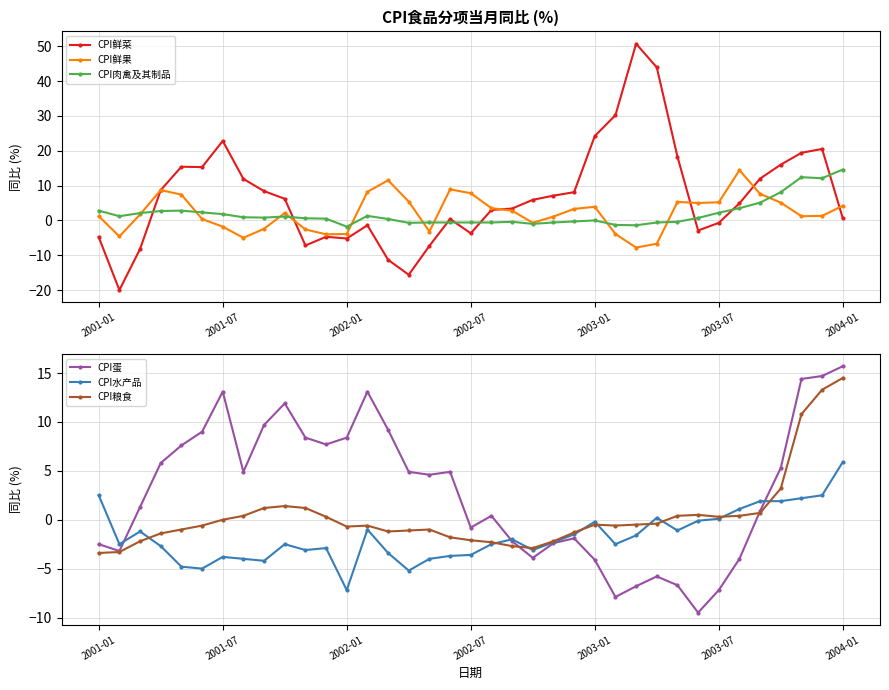

Reading right to left, what are all the values shown in this chart?

CPI鲜菜: 0.6	20.5	19.4	16.0	12.0	4.9	-0.7	-2.9	18.3	43.9	50.7	30.2	24.2	8.1	7.1	5.9	3.4	3.0	-3.7	0.4	-7.3	-15.6	-11.3	-1.4	-5.2	-4.7	-7.2	6.2	8.4	11.9	22.8	15.3	15.4	8.7	-8.2	-20.0	-4.8
CPI鲜果: 4.2	1.3	1.2	5.1	7.6	14.4	5.2	5.0	5.3	-6.7	-7.8	-3.9	3.9	3.3	1.1	-0.7	2.8	3.5	7.8	8.9	-3.2	5.4	11.5	8.2	-3.9	-4.0	-2.6	2.1	-2.4	-5.0	-1.8	0.4	7.4	8.7	1.7	-4.6	1.2
CPI肉禽及其制品: 14.6	12.1	12.4	8.1	5.1	3.5	2.2	0.7	-0.4	-0.6	-1.4	-1.3	0.0	-0.3	-0.6	-1.0	-0.4	-0.6	-0.6	-0.6	-0.6	-0.7	0.4	1.3	-1.8	0.5	0.6	1.1	0.8	0.9	1.8	2.3	2.8	2.7	2.1	1.2	2.8
CPI蛋: 15.7	14.7	14.4	5.3	0.9	-4.0	-7.2	-9.5	-6.7	-5.8	-6.8	-7.9	-4.1	-1.9	-2.4	-3.9	-2.2	0.4	-0.8	4.9	4.6	4.9	9.2	13.1	8.4	7.7	8.4	11.9	9.7	4.9	13.1	9.0	7.6	5.8	1.3	-3.2	-2.5
CPI水产品: 5.9	2.5	2.2	1.9	1.9	1.1	0.1	-0.1	-1.1	0.2	-1.6	-2.5	-0.2	-1.5	-2.3	-3.1	-2.0	-2.5	-3.6	-3.7	-4.0	-5.2	-3.4	-1.0	-7.2	-2.9	-3.1	-2.5	-4.2	-4.0	-3.8	-5.0	-4.8	-2.7	-1.2	-2.5	2.5
CPI粮食: 14.5	13.3	10.8	3.2	0.7	0.4	0.3	0.5	0.4	-0.4	-0.5	-0.6	-0.5	-1.3	-2.2	-2.9	-2.7	-2.3	-2.1	-1.8	-1.0	-1.1	-1.2	-0.6	-0.7	0.3	1.2	1.4	1.2	0.4	0.0	-0.6	-1.0	-1.4	-2.2	-3.3	-3.4